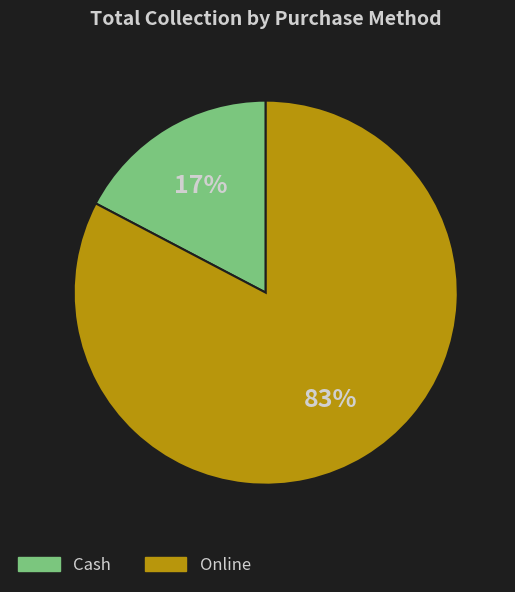

Do Cash and Online together represent more than half of the pie?

Yes